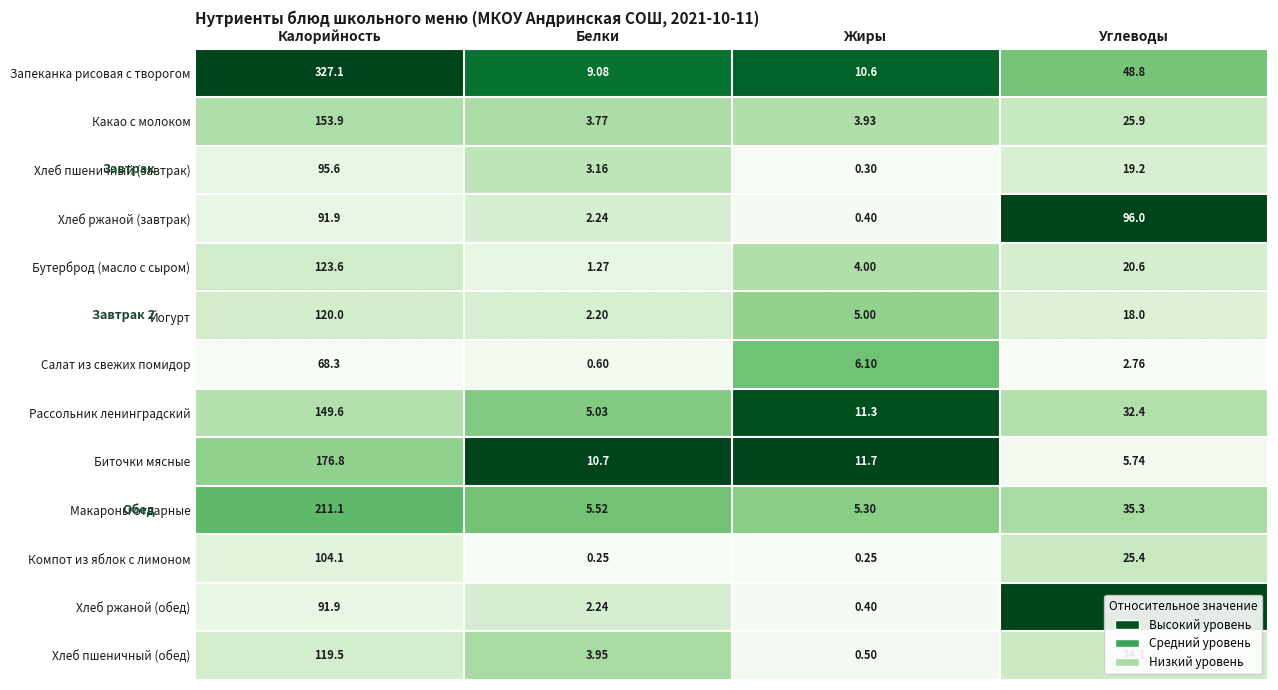

Between Белки and Жиры, which series saw the biggest shift?

Рассольник ленинградский